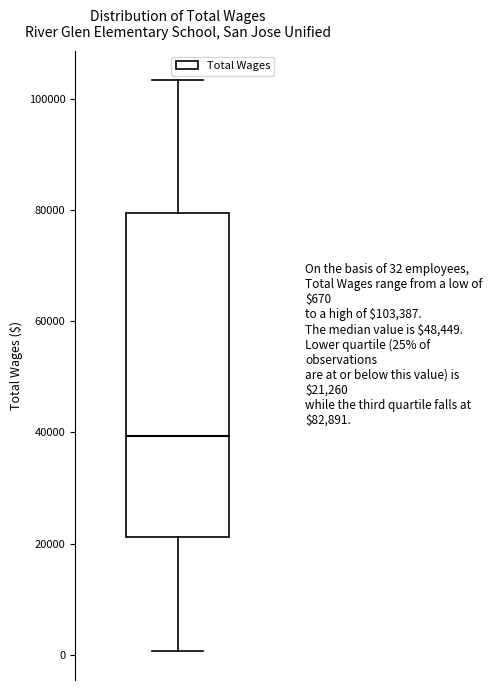

Transcribe this box plot: give where the median line is, the range the box spans, and where the two whiskers end, as read against the y-axis. The values are not printed on the chart, so give them approximately, as read against the axis.

median 40000, box 22000 to 80000, whiskers 0 to 104000